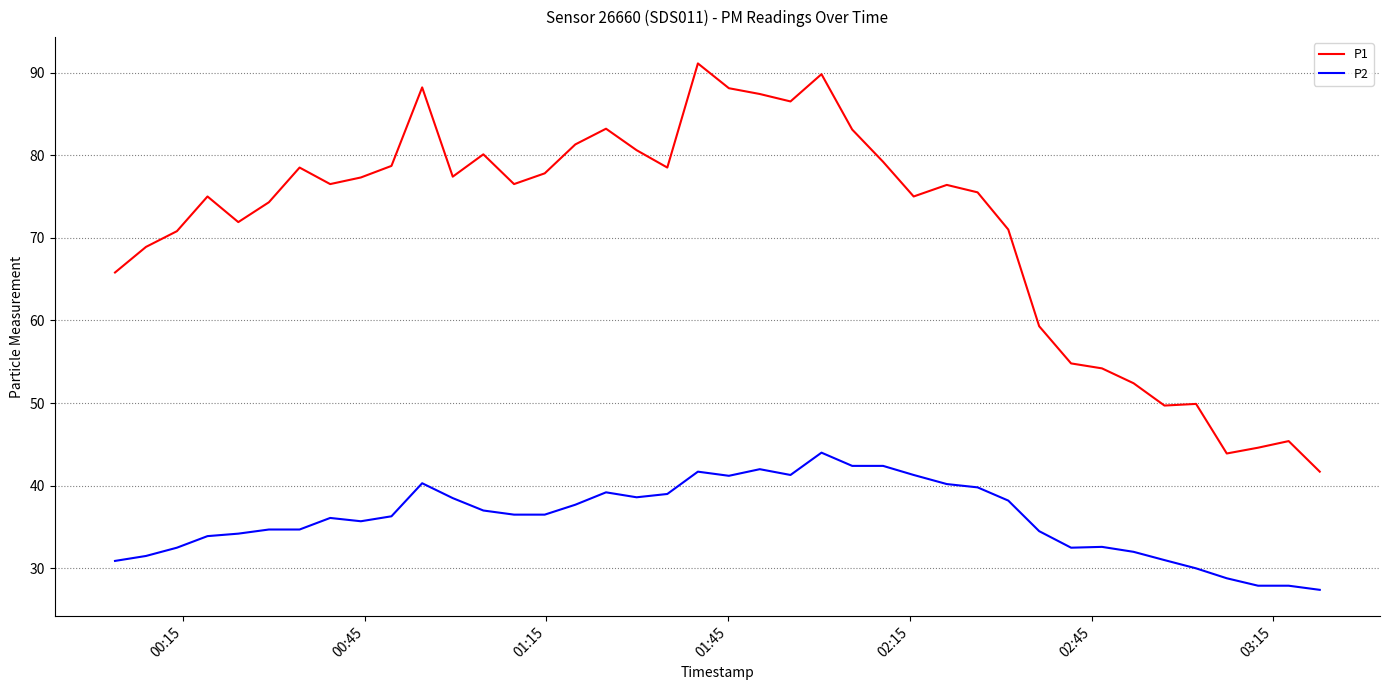

In P1, how many points are higher than both neighbors (excluding endpoints)?

10